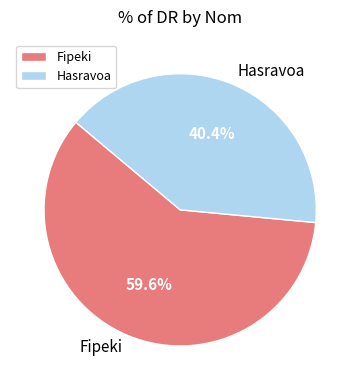

Which category accounts for the majority?

Fipeki